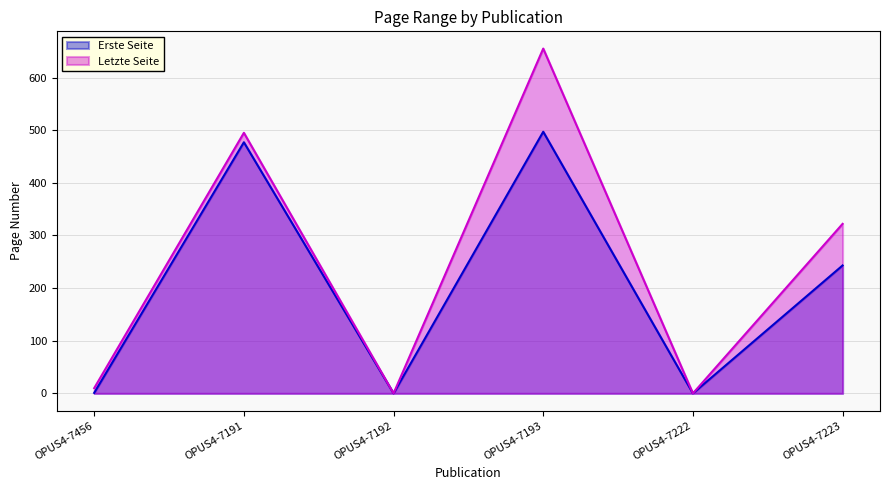

What is the difference between the maximum and second lowest values in the Erste Seite series?

497